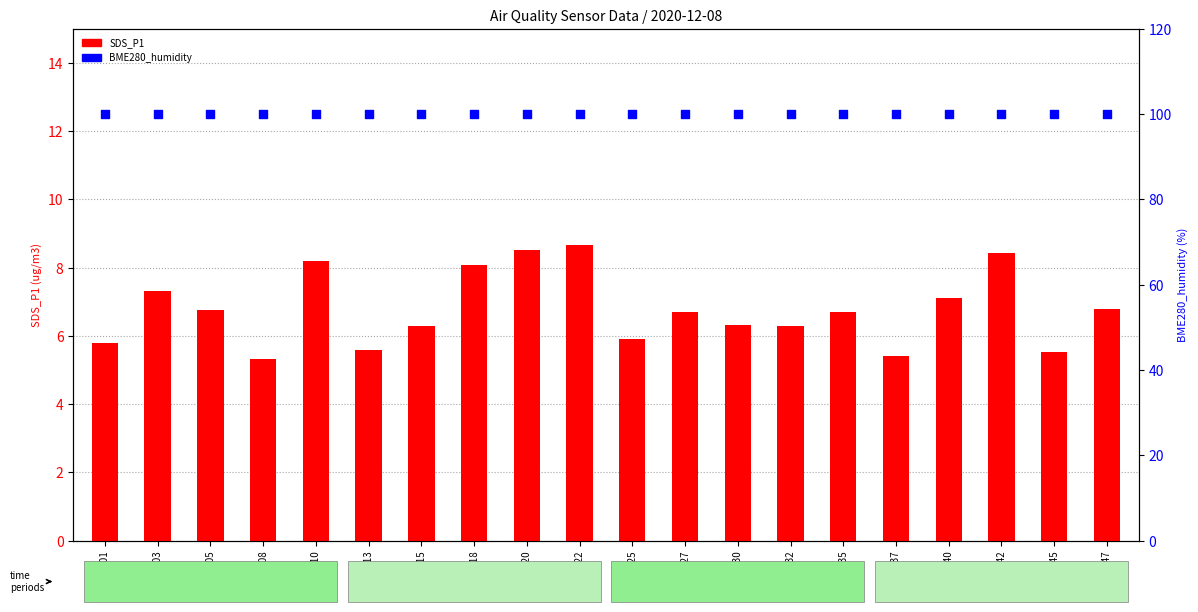

At which category is the sum across all series the highest?

00:22